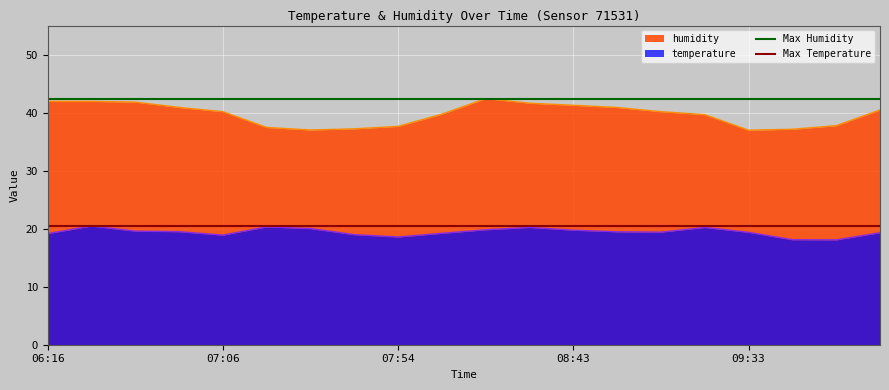

What is the maximum value for humidity?

42.4